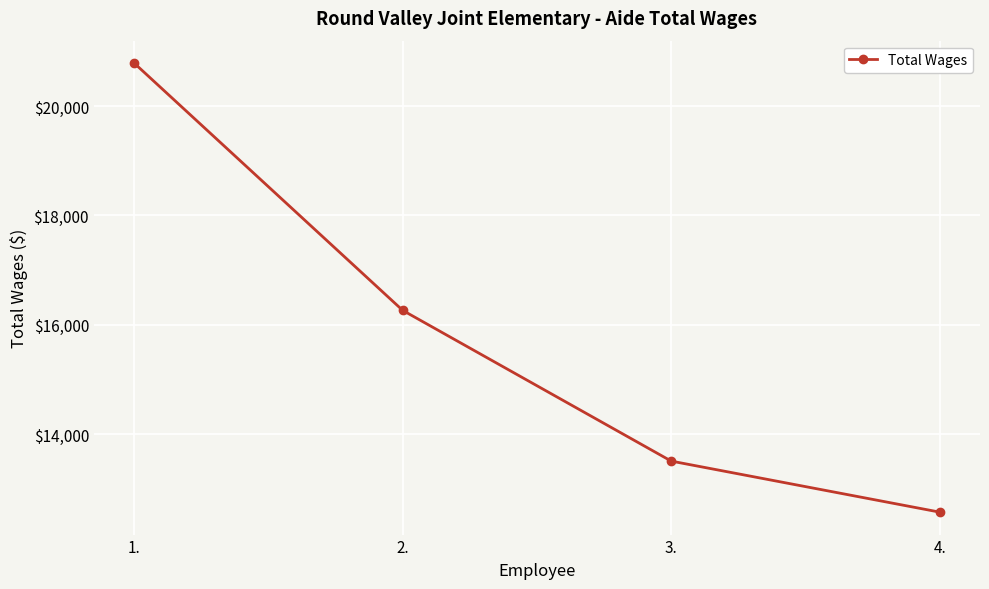

Reading left to right, what are all the values shown in this chart?

1.=20784	2.=16264	3.=13509	4.=12576